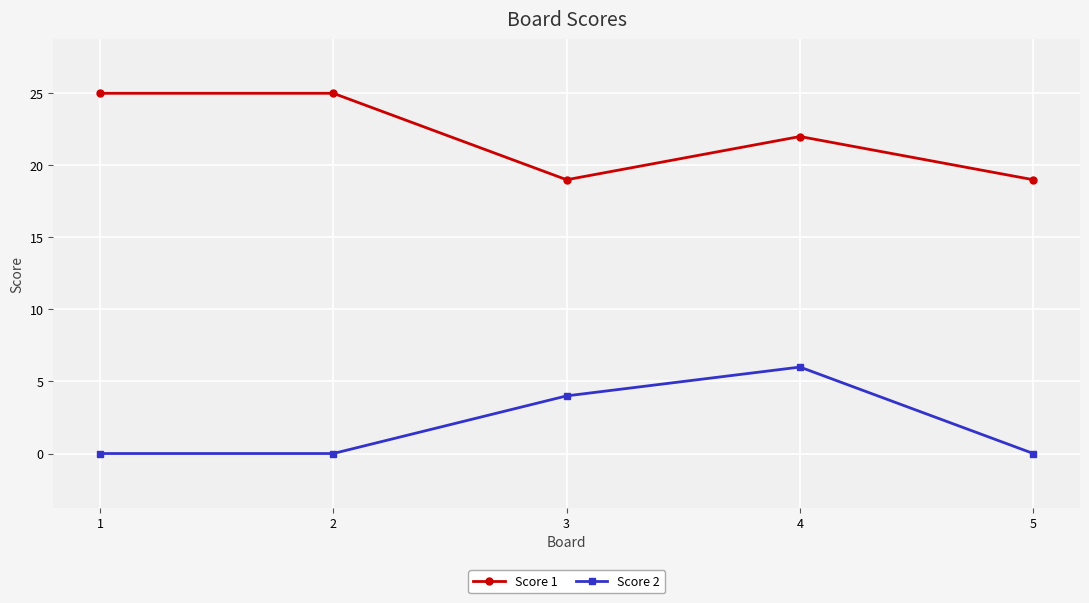

Reading right to left, transcribe all the data shown in this chart.

Score 1: 19	22	19	25	25
Score 2: 0	6	4	0	0